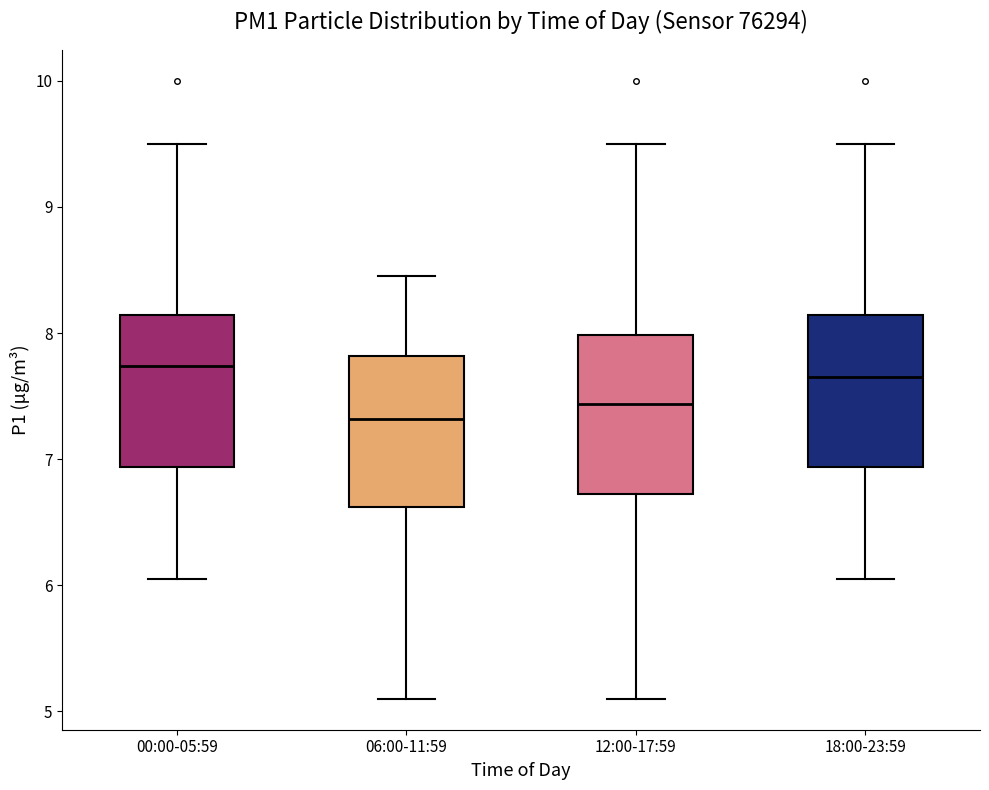

Where is the lower edge of the box for 00:00-05:59 on the y-axis? The values are not printed on the chart, so give them approximately, as read against the axis.

6.9